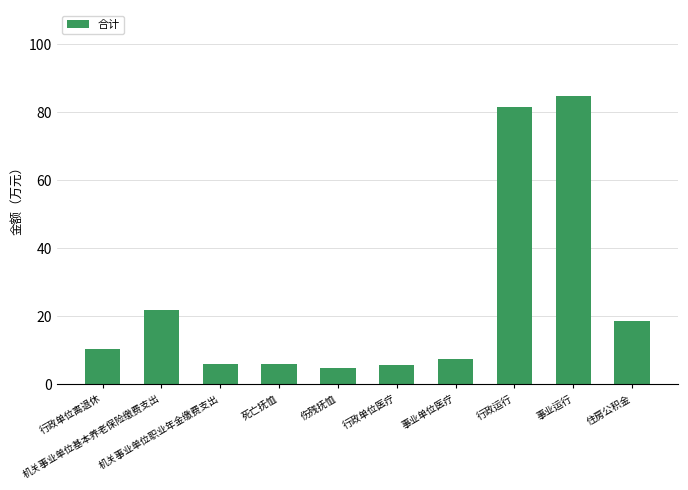

What is the difference between the maximum and second lowest values?

79.1